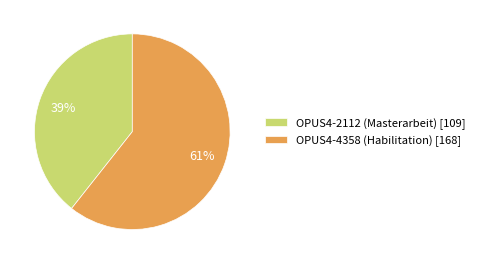

Is the sum of OPUS4-4358 (Habilitation) [168] and OPUS4-2112 (Masterarbeit) [109] greater than half?

Yes